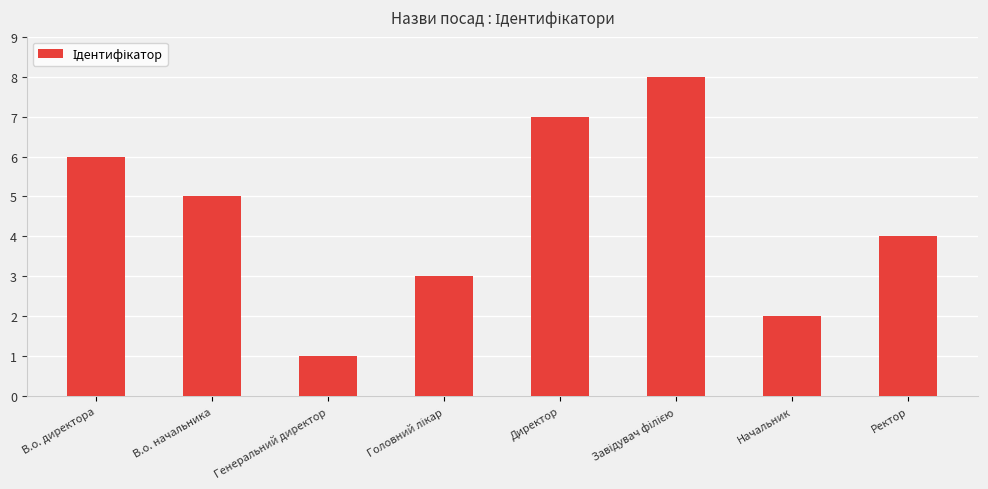

What is the label of the 7th bar from the right?

В.о. начальника